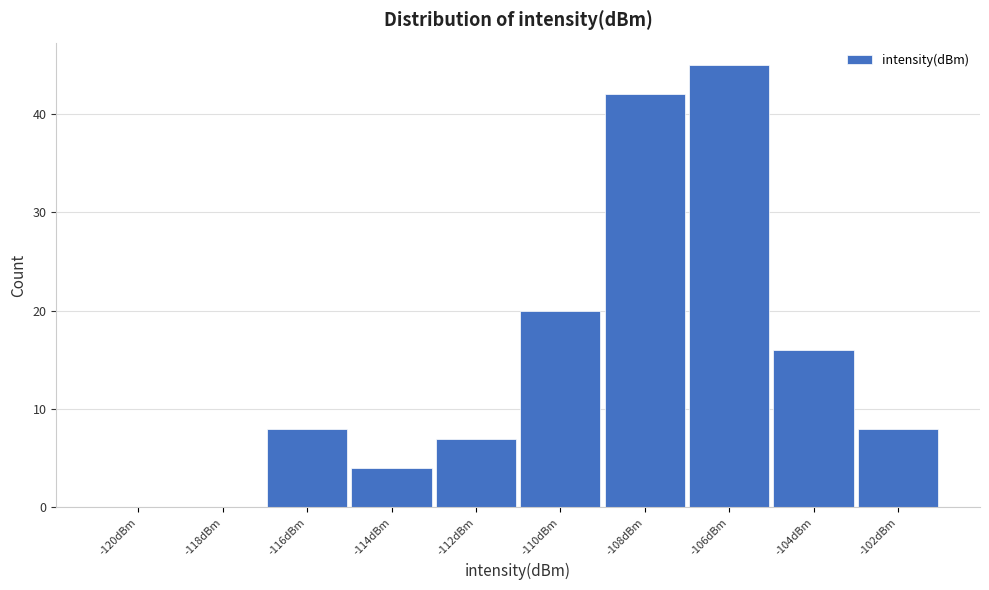

Reading left to right, list all the values displayed in this chart.

-120dBm=0	-118dBm=0	-116dBm=8	-114dBm=4	-112dBm=7	-110dBm=20	-108dBm=42	-106dBm=45	-104dBm=16	-102dBm=8